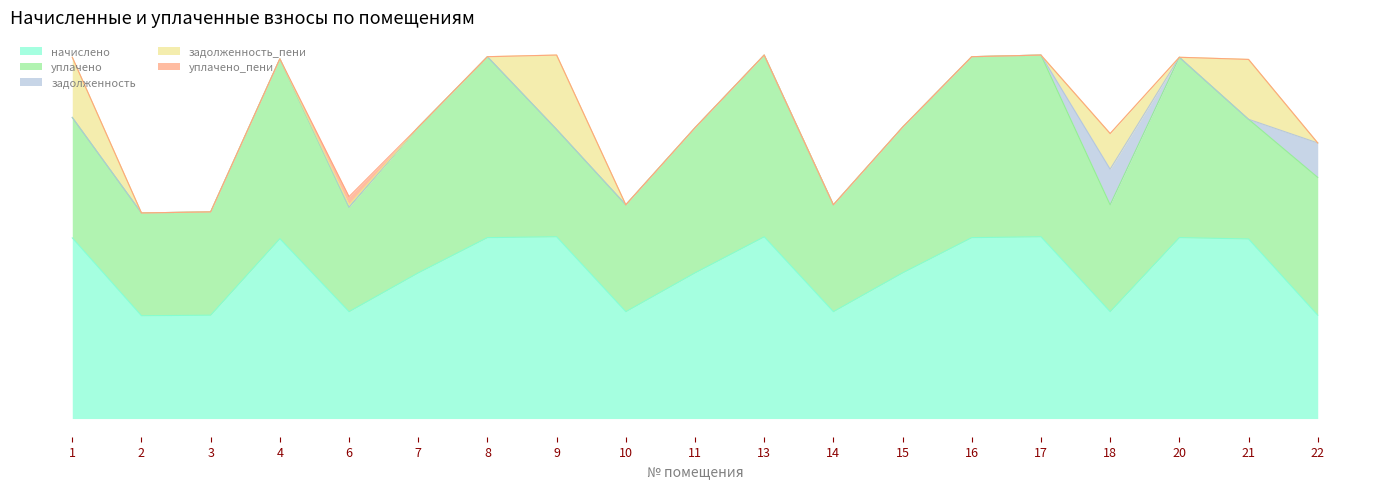

What is the total value across all series at 15?

3959.8